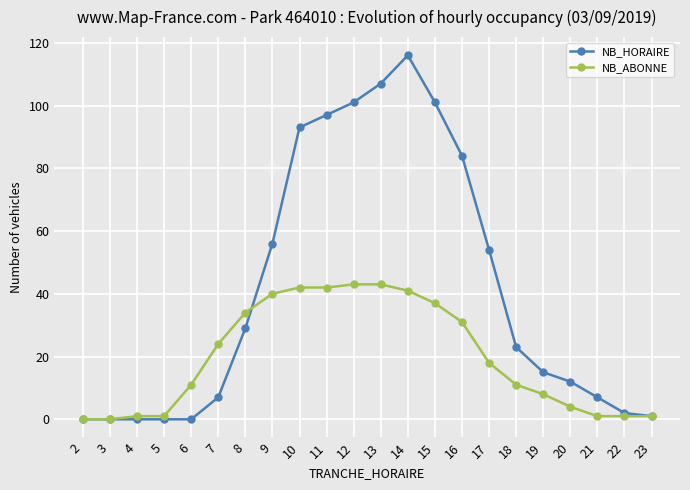

What is the difference between the NB_ABONNE values at 11 and 5?

41